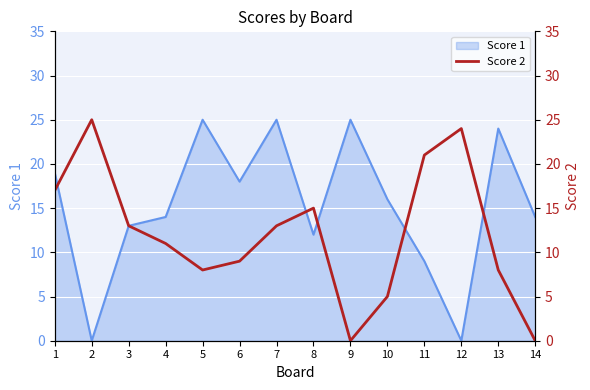

The Score 1 series shows 2 at 11. True or false?

False